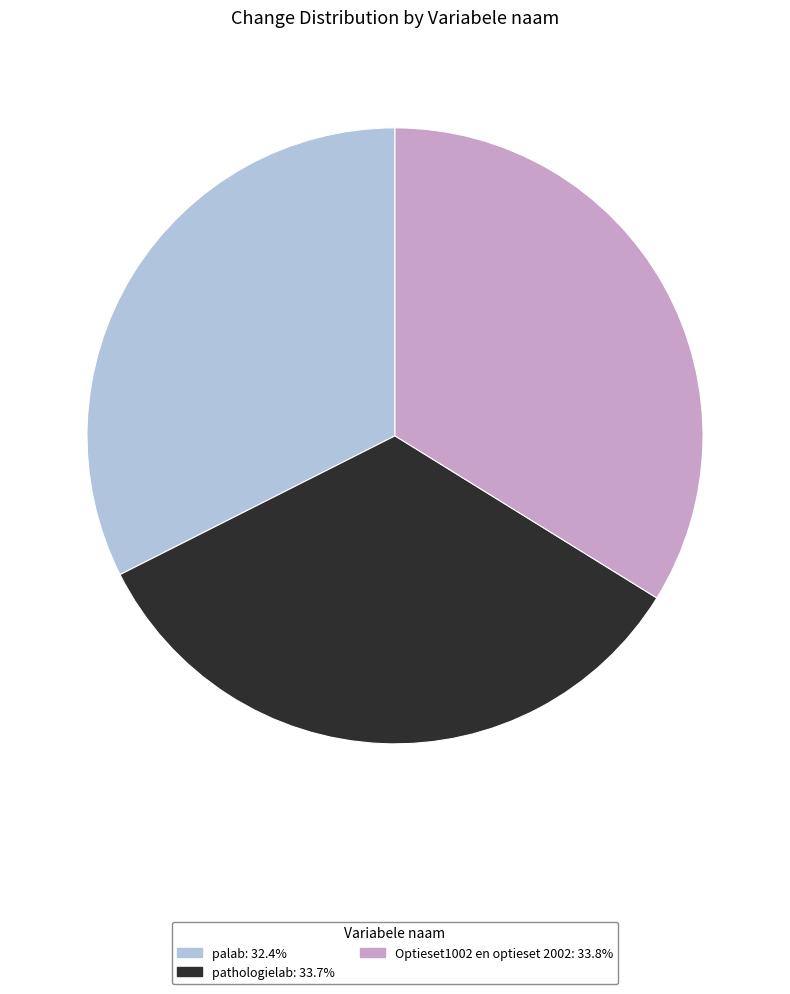

Count the number of slices in the pie.

3